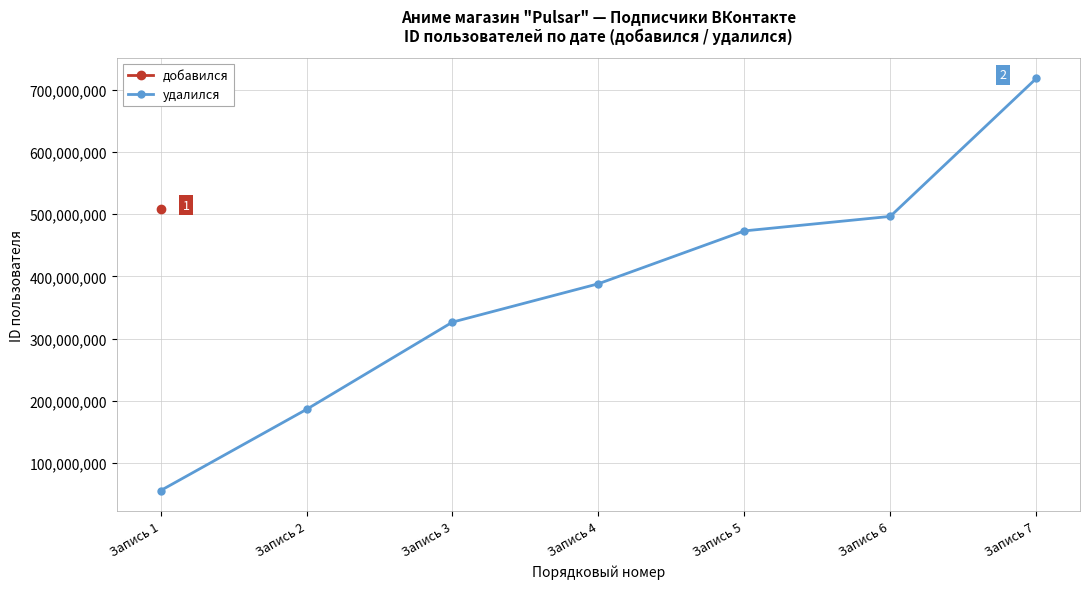

Reading left to right, what are all the values shown in this chart?

Запись 1=55323606	Запись 2=185976219	Запись 3=326347897	Запись 4=388070767	Запись 5=473102537	Запись 6=496431781	Запись 7=718267422